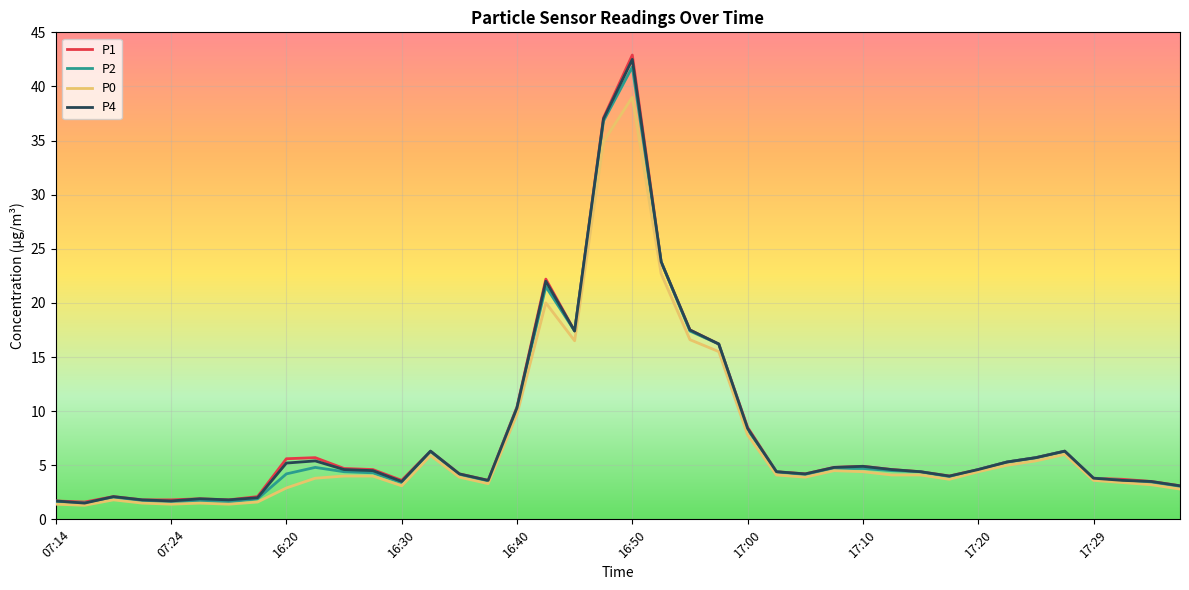

Which series has the widest spread of values?

P1